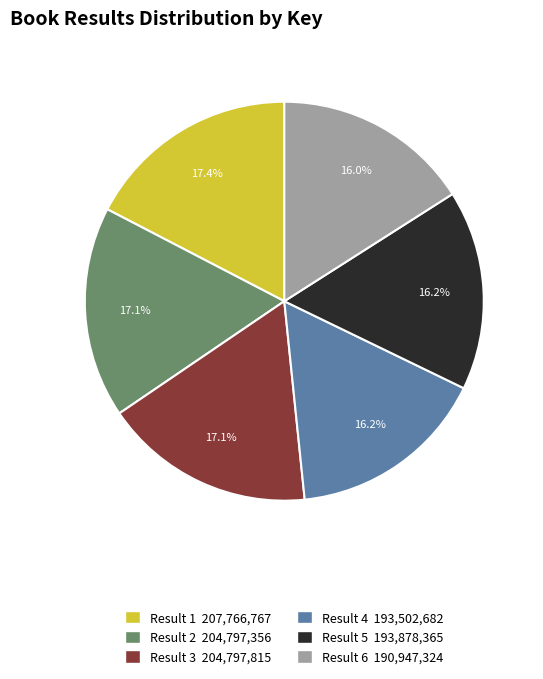

Is there any slice that represents more than half of the pie?

No